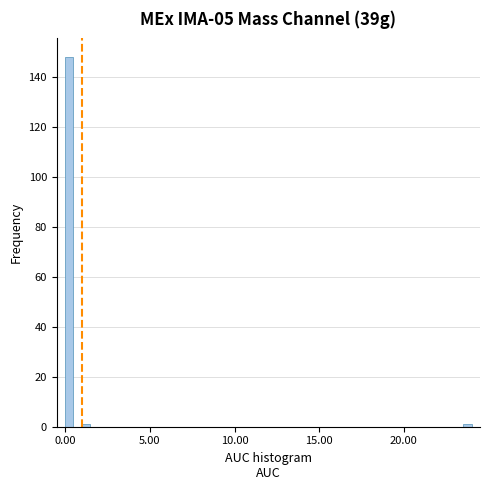

Around what value on the x-axis is the tallest bar? Give the approximate position of its centre, as read against the axis.

0.0